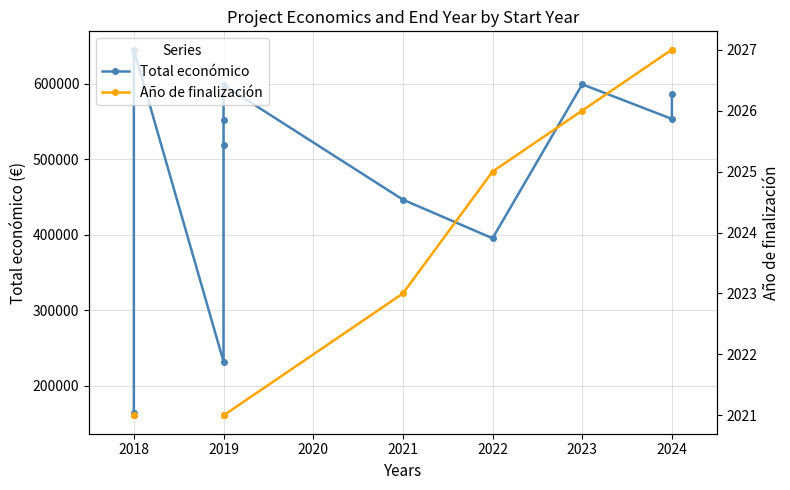

Is the value of Total económico at 2024 greater than the value of Año de finalización at 2018?

Yes